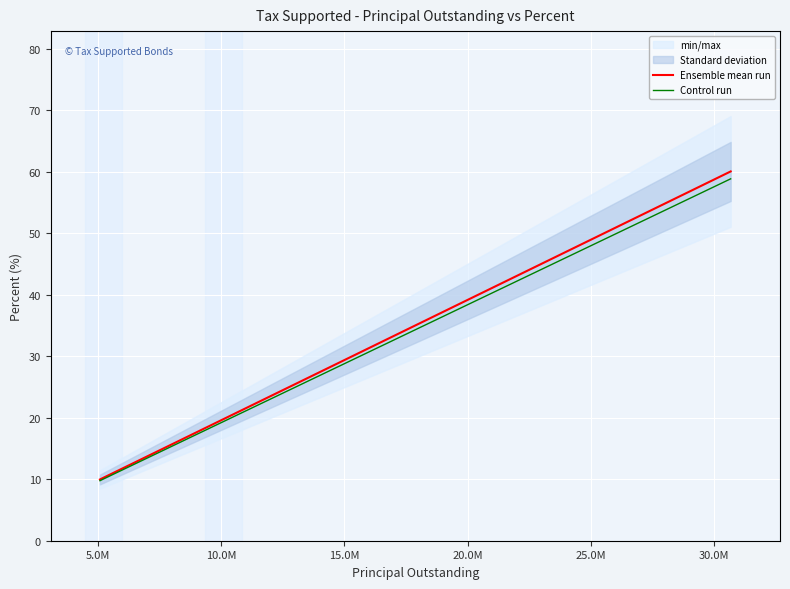

The Control run series shows 13.8 at 15.0M. True or false?

False